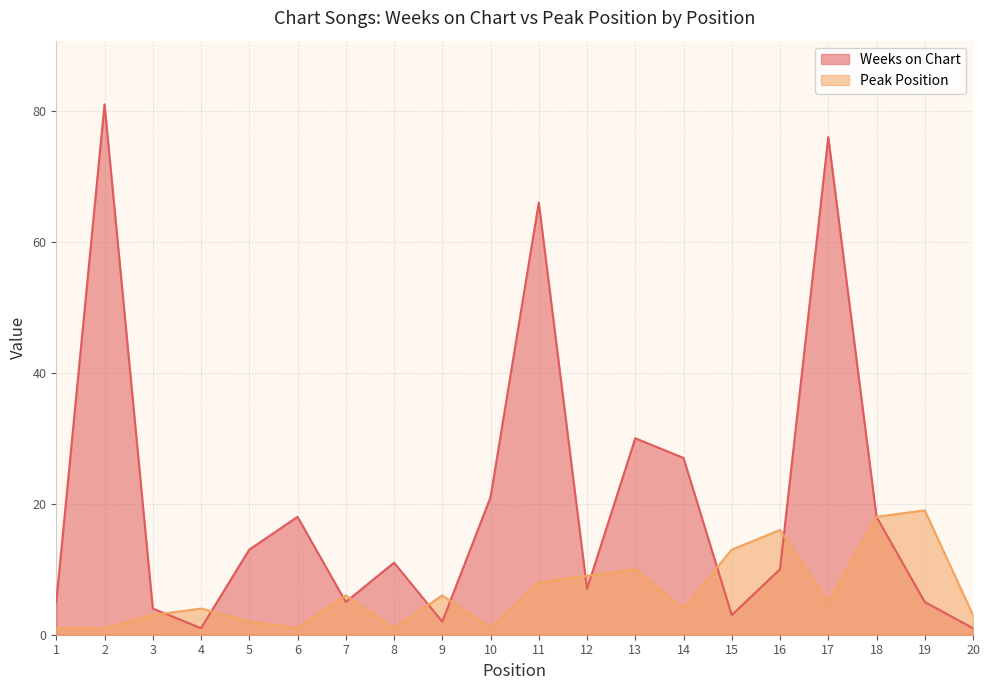

Count the number of data series in this chart.

2